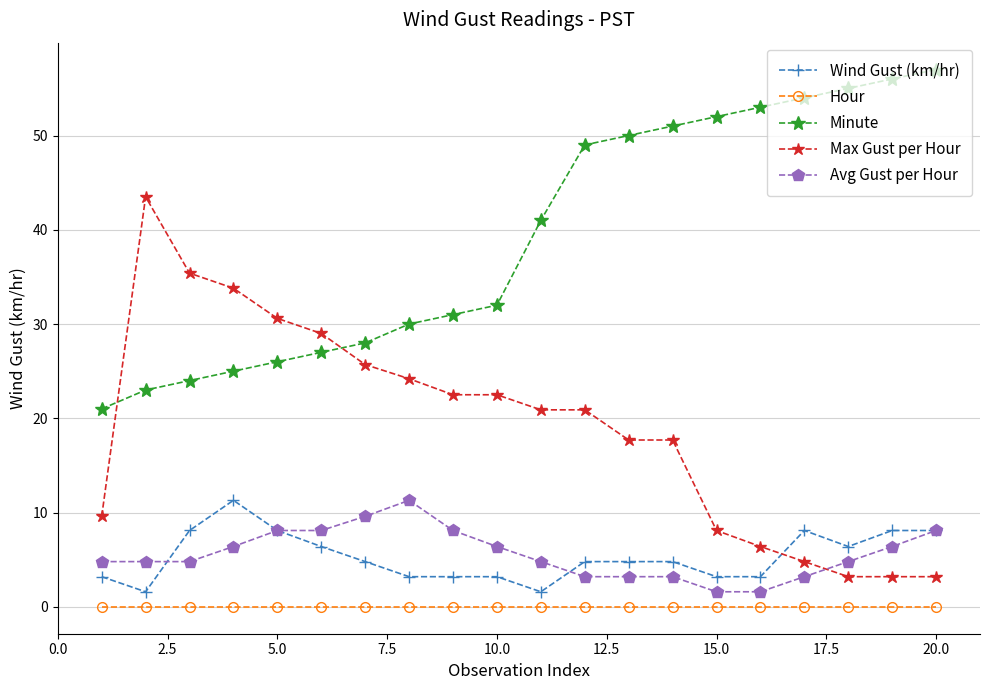

What is the value of the Avg Gust per Hour point at the 5th from the left?

8.1